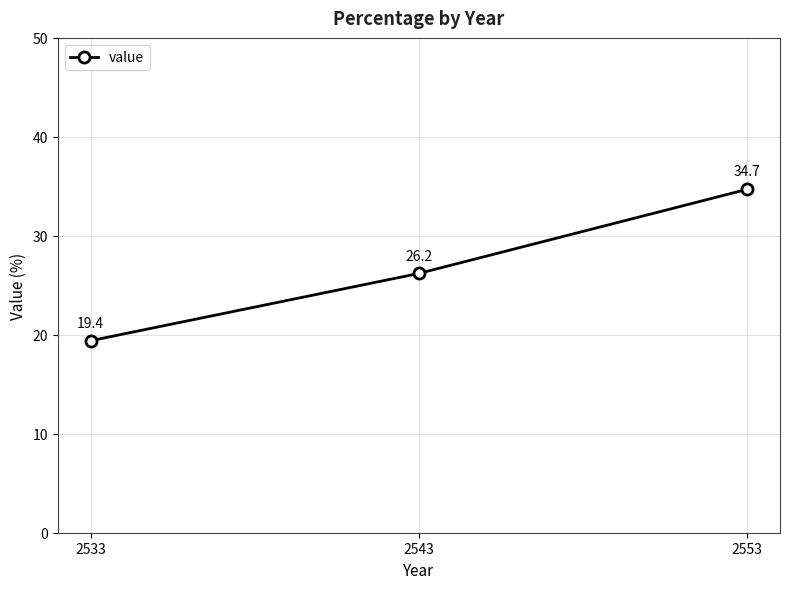

The chart shows a value of 34.7 at 2553. True or false?

True